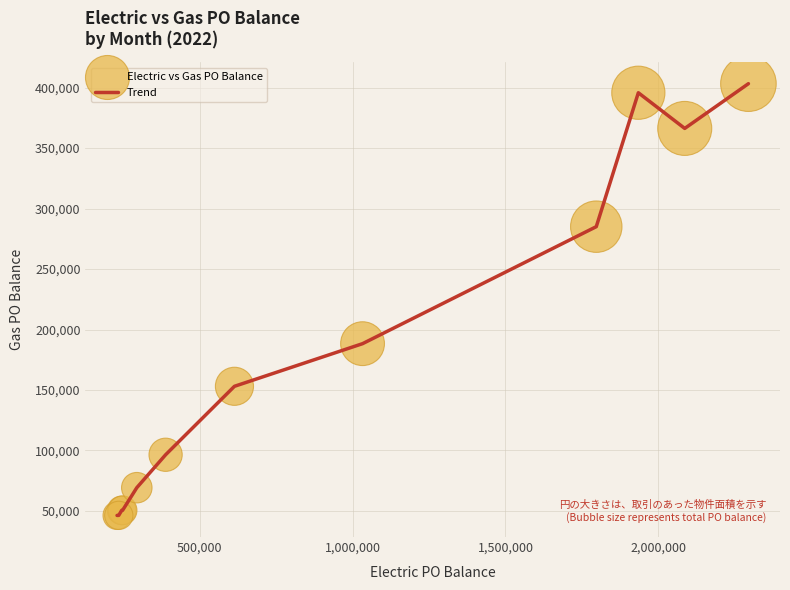

What is the difference between the maximum and minimum values?

357005.5